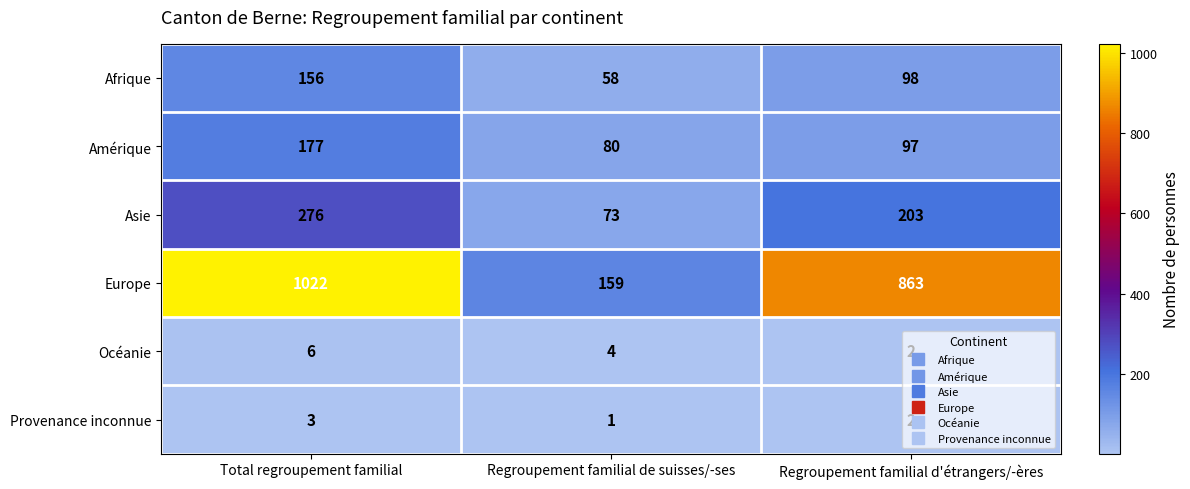

Count the Provenance inconnue values in the range 1 to 3.

3